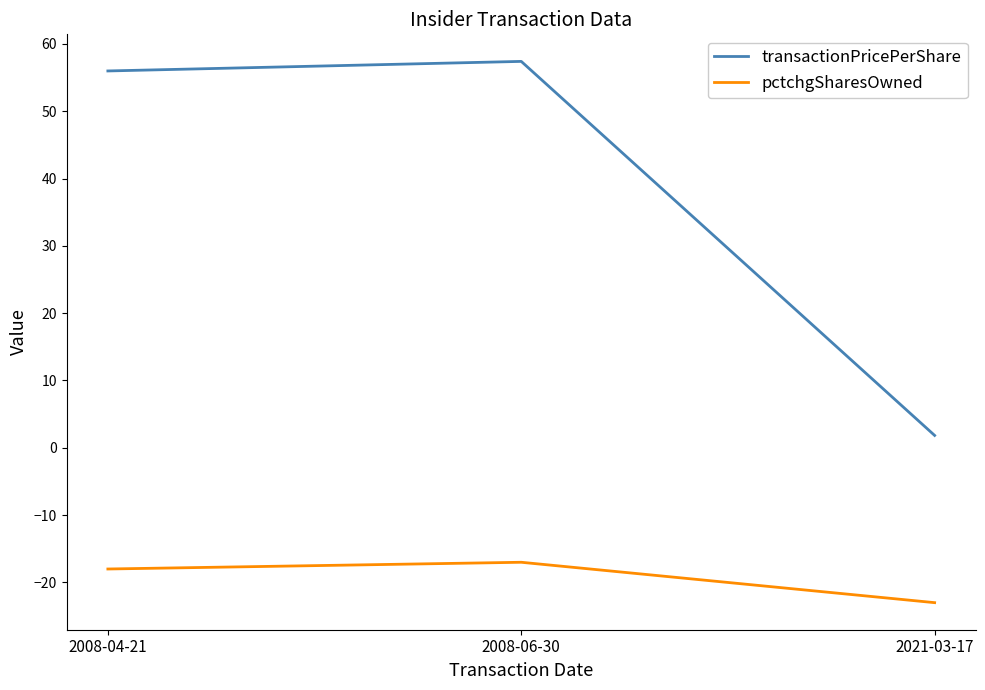

What is the spread (max minus min) of values at 2008-06-30?

74.4